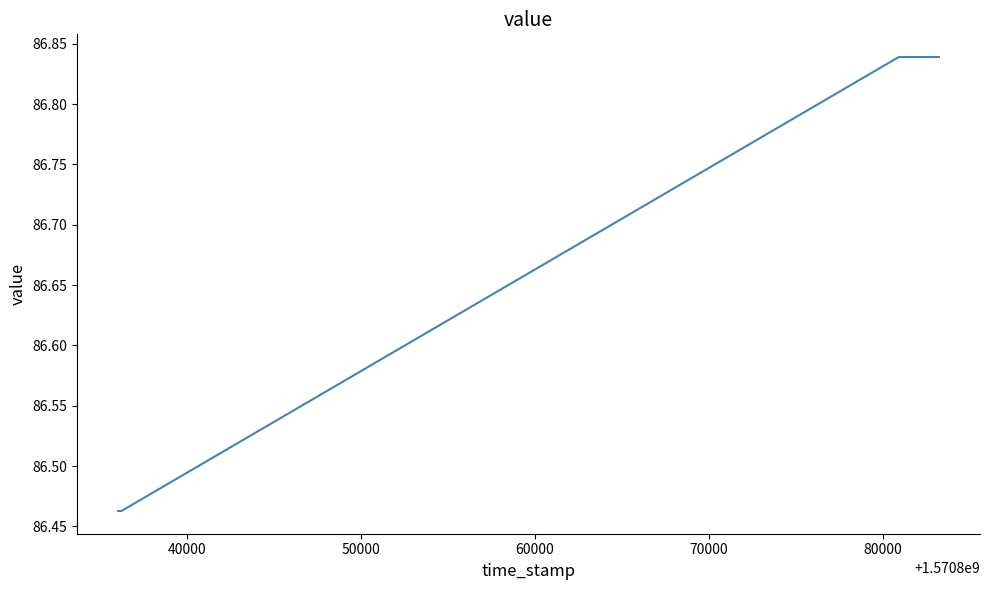

What is the smallest value displayed?

86.5